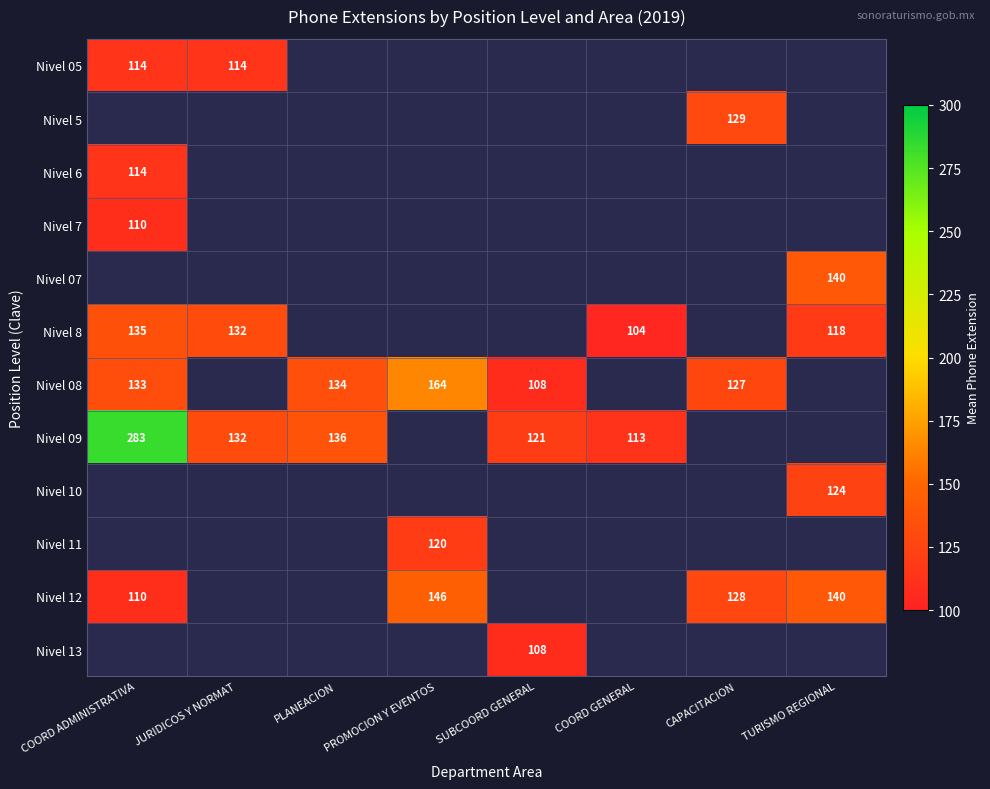

True or false: Nivel 10 has a value of 124 at TURISMO REGIONAL.

True